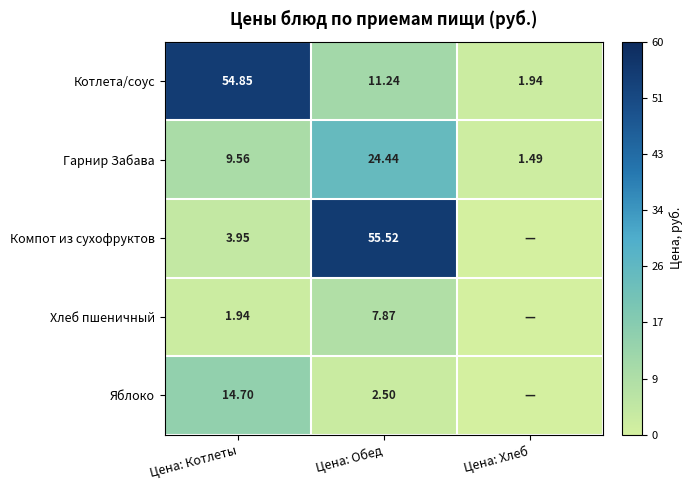

What is the difference between the maximum and second lowest values in the Гарнир Забава series?

14.9